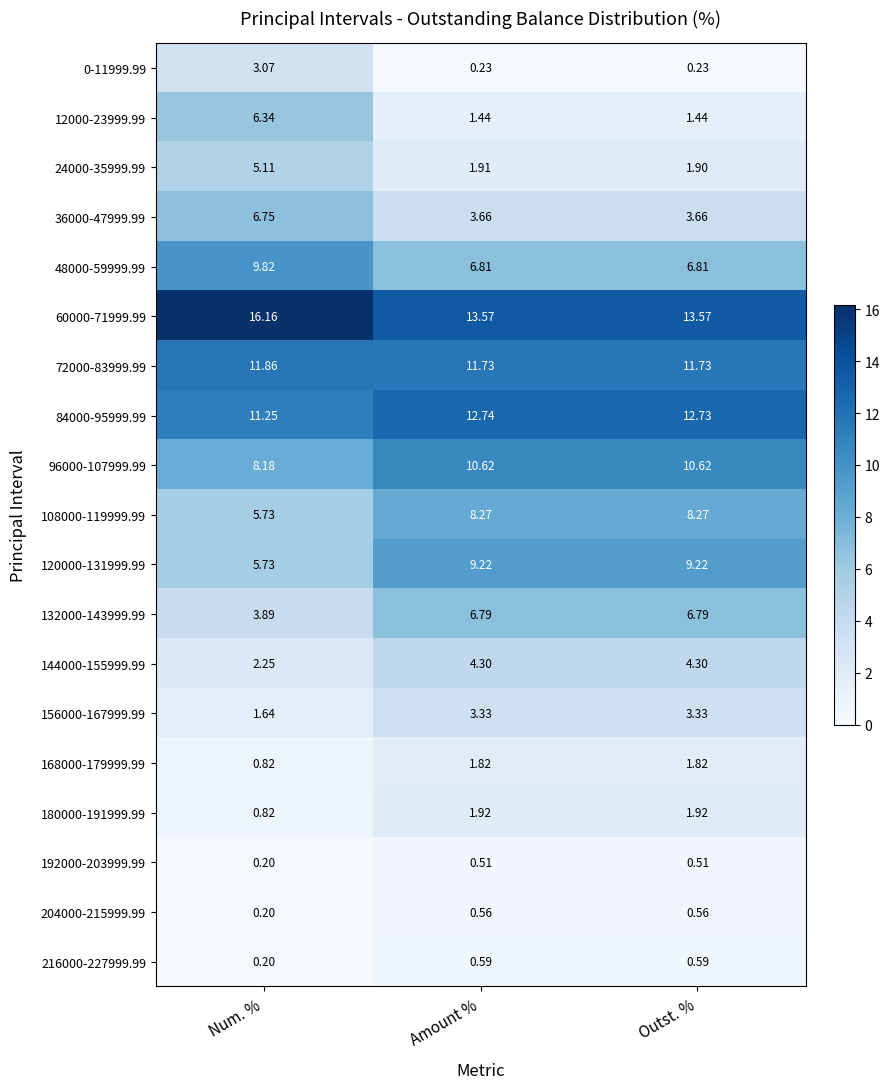

Which label corresponds to the smallest value in the chart?

Num. %